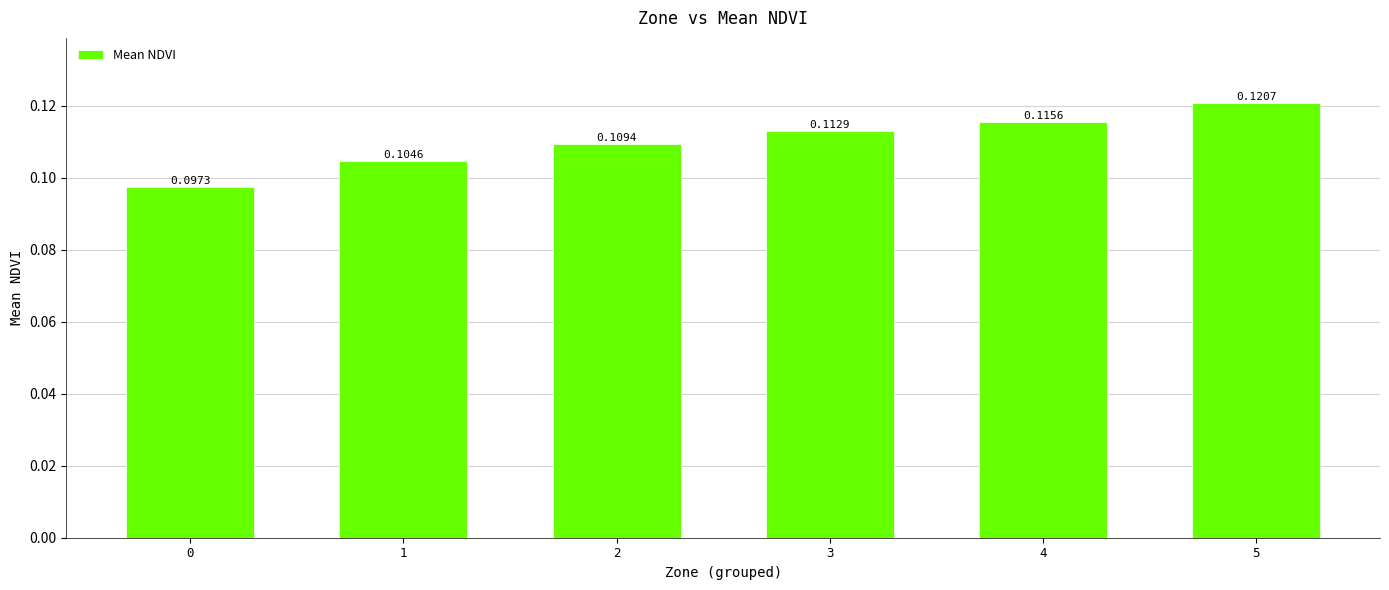

Between 5 and 0, which is larger?

5